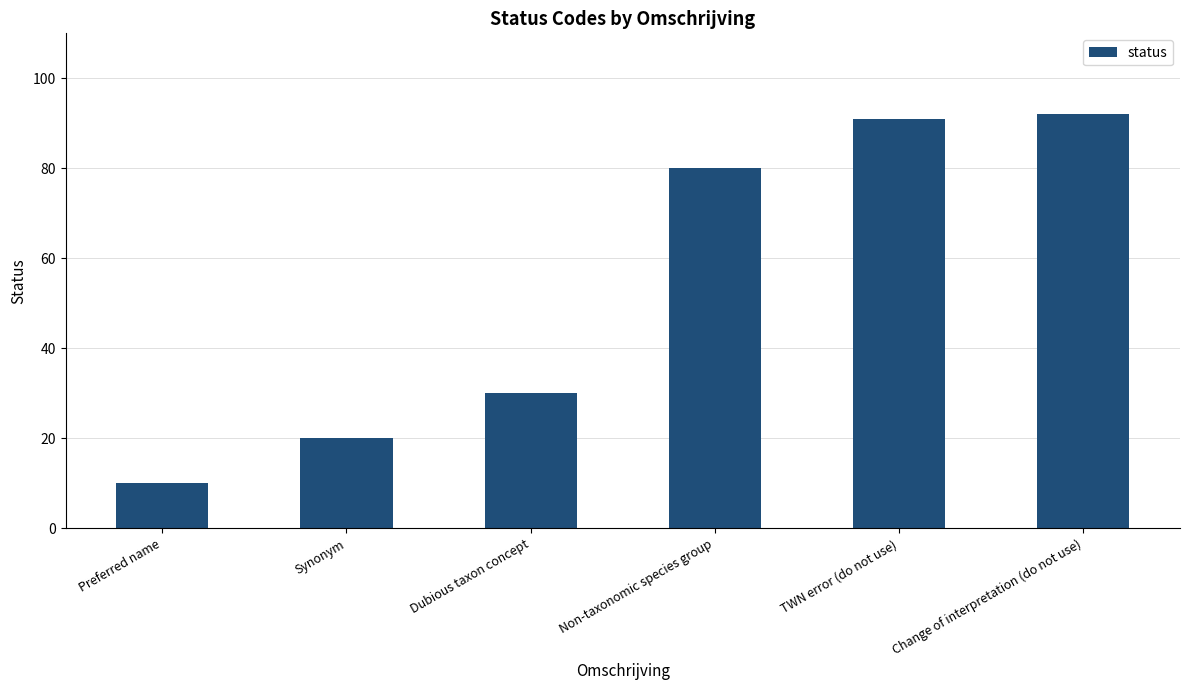

How many series are shown in this chart?

1